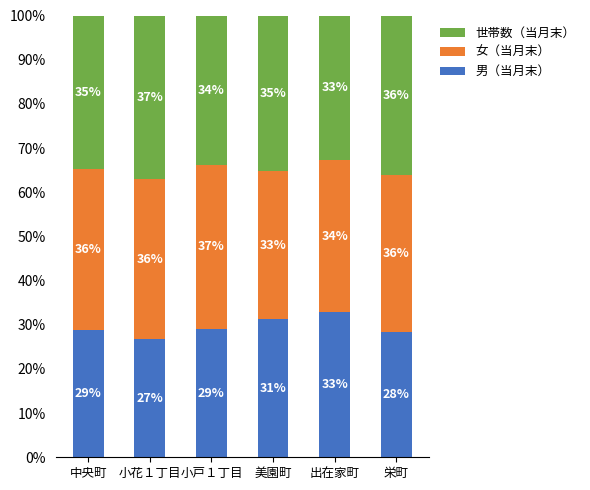

List the series in order of their peak value, lowest first.

男（当月末）, 世帯数（当月末）, 女（当月末）